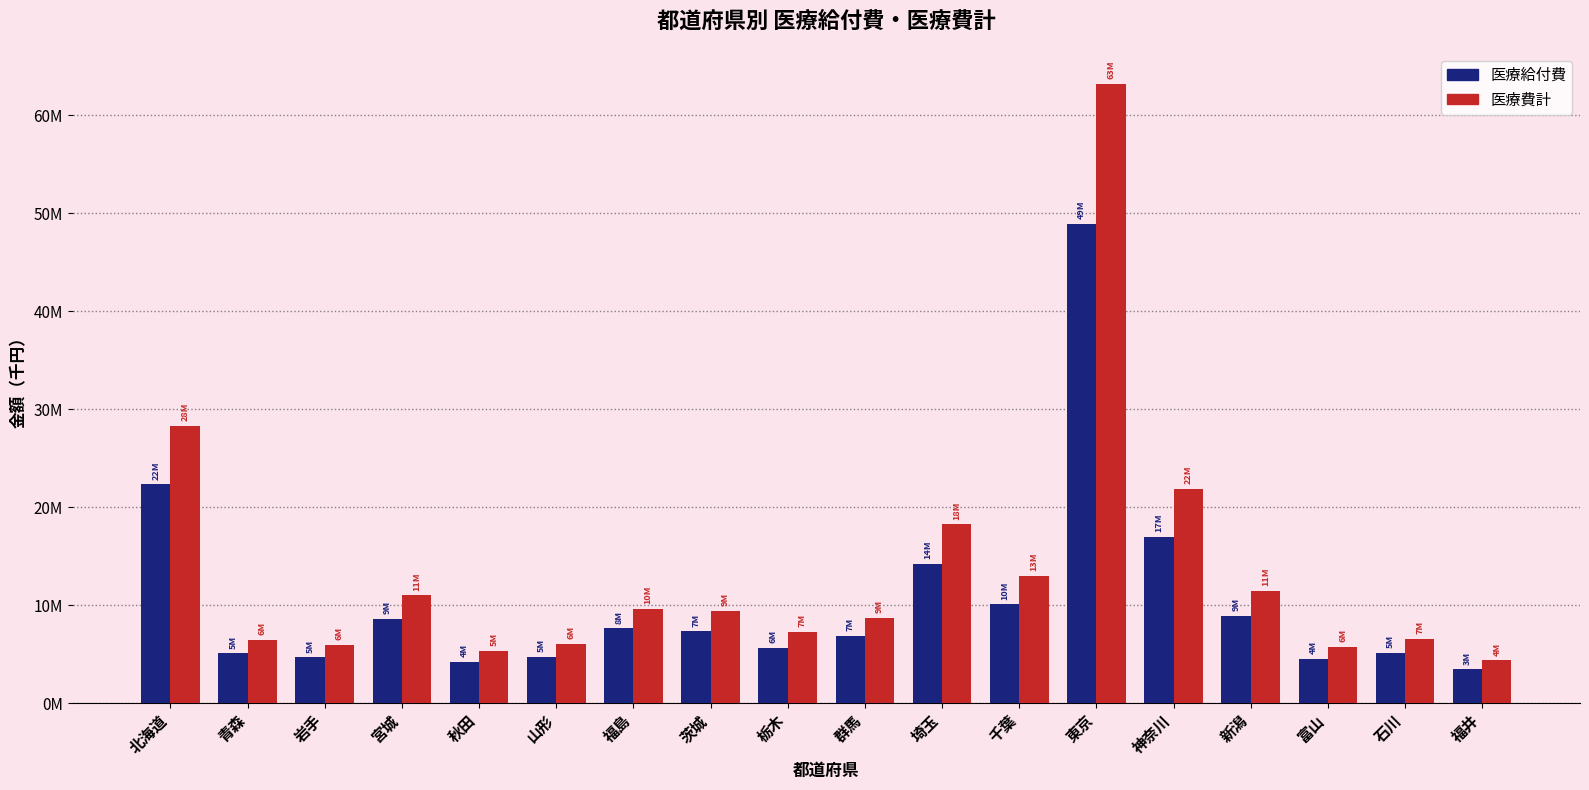

What are all the series names shown in the legend?

医療給付費, 医療費計